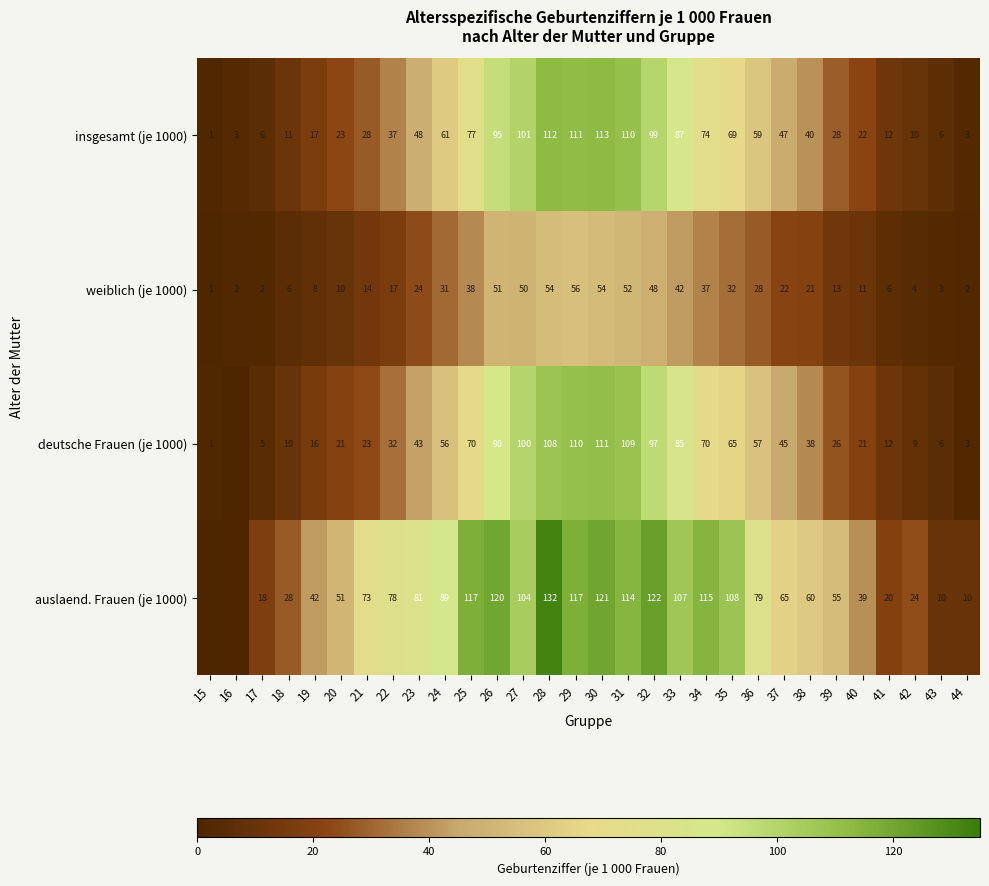

True or false: auslaend. Frauen (je 1000) has a value of 38 at 27.

False